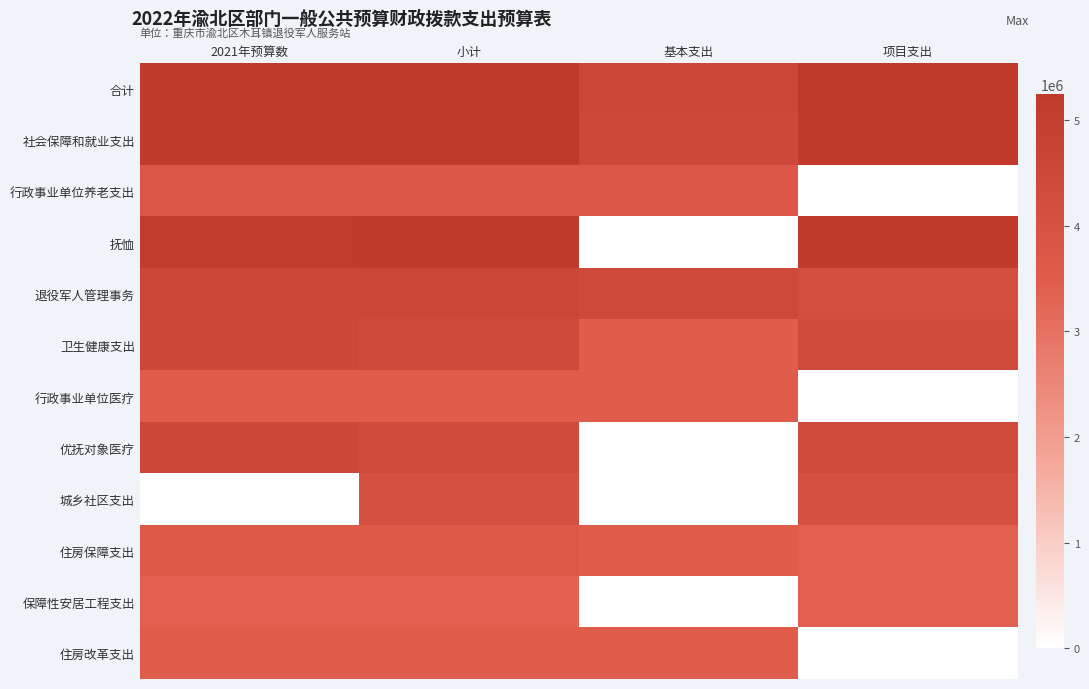

Reading right to left, what are all the values shown in this chart?

合计: 项目支出=15.4	基本支出=13.3	小计=15.5	2021年预算数=15.4
社会保障和就业支出: 项目支出=15.2	基本支出=13.2	小计=15.4	2021年预算数=15.2
行政事业单位养老支出: 项目支出=0.0	基本支出=10.9	小计=10.9	2021年预算数=10.9
抚恤: 项目支出=15.2	基本支出=0.0	小计=15.2	2021年预算数=15.0
退役军人管理事务: 项目支出=12.3	基本支出=13.1	小计=13.5	2021年预算数=13.4
卫生健康支出: 项目支出=12.8	基本支出=10.2	小计=12.9	2021年预算数=13.4
行政事业单位医疗: 项目支出=0.0	基本支出=10.2	小计=10.2	2021年预算数=10.4
优抚对象医疗: 项目支出=12.8	基本支出=0.0	小计=12.8	2021年预算数=13.4
城乡社区支出: 项目支出=11.9	基本支出=0.0	小计=11.9	2021年预算数=0.0
住房保障支出: 项目支出=10.0	基本支出=10.2	小计=10.8	2021年预算数=10.8
保障性安居工程支出: 项目支出=10.0	基本支出=0.0	小计=10.0	2021年预算数=10.0
住房改革支出: 项目支出=0.0	基本支出=10.2	小计=10.2	2021年预算数=10.3